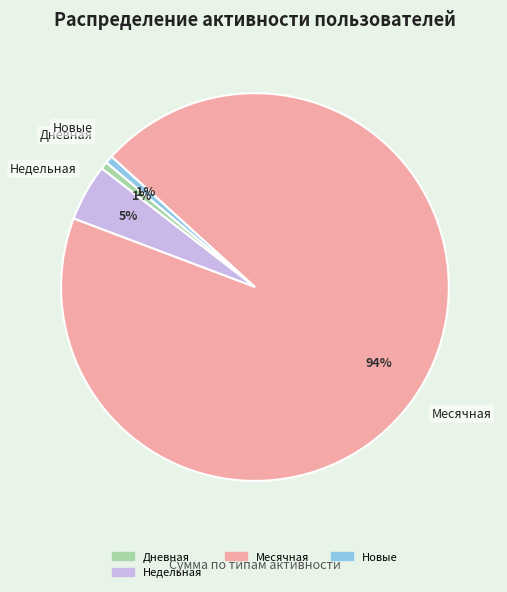

Is there a majority slice in this chart?

Yes